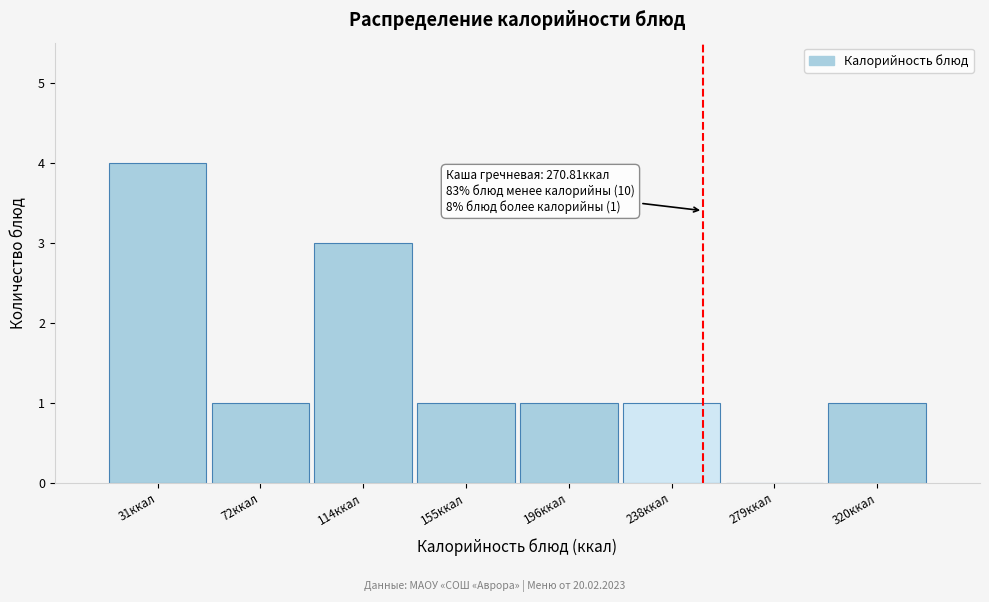

Reading left to right, list all the values displayed in this chart.

31ккал=4	72ккал=1	114ккал=3	155ккал=1	196ккал=1	238ккал=1	279ккал=0	320ккал=1